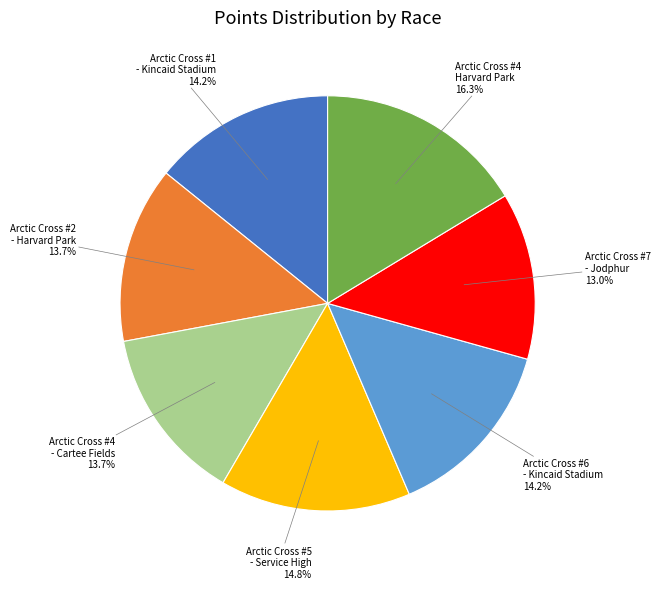

Is there a majority slice in this chart?

No